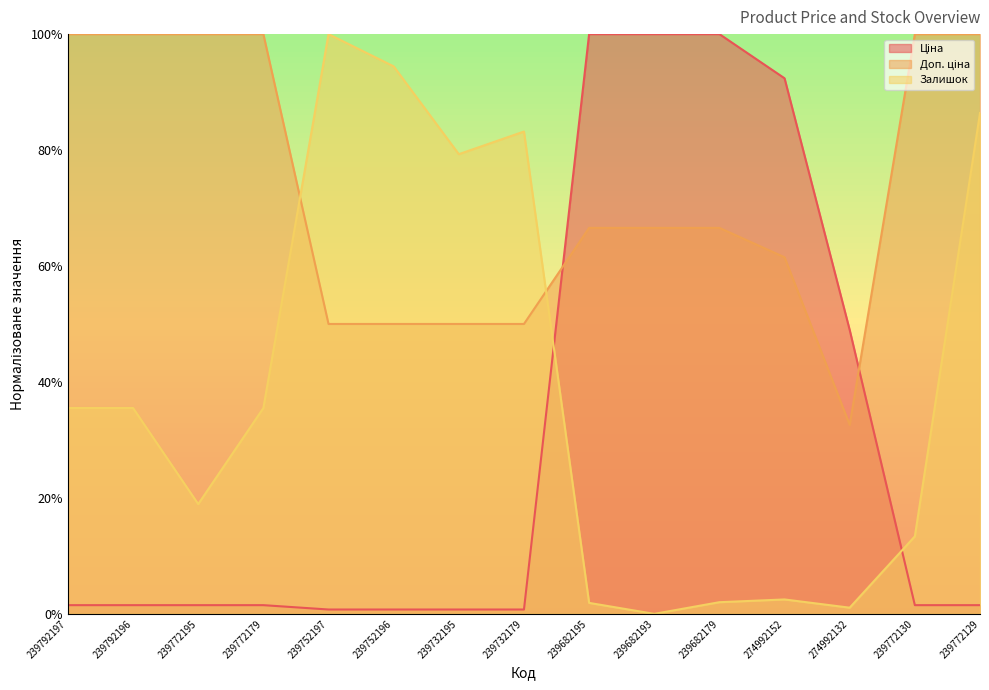

Is it true that Ціна equals 0.8 at 239792196?

False